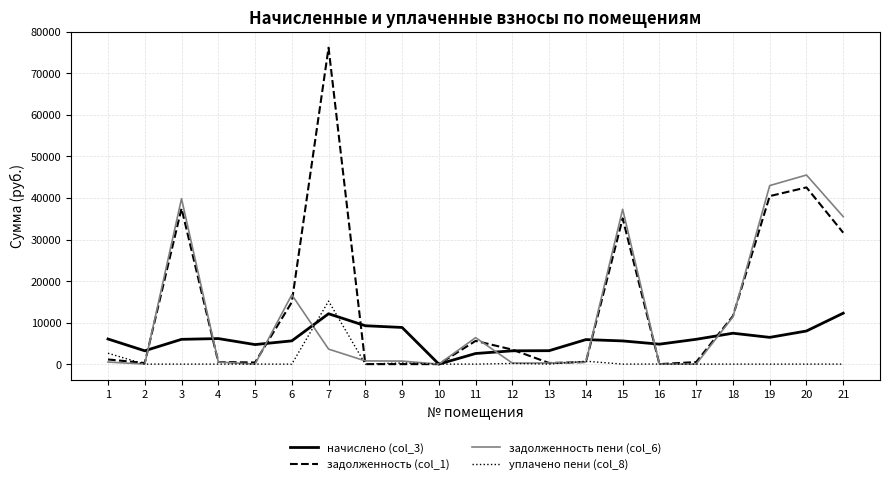

True or false: задолженность пени (col_6) and задолженность (col_1) intersect in this chart.

True